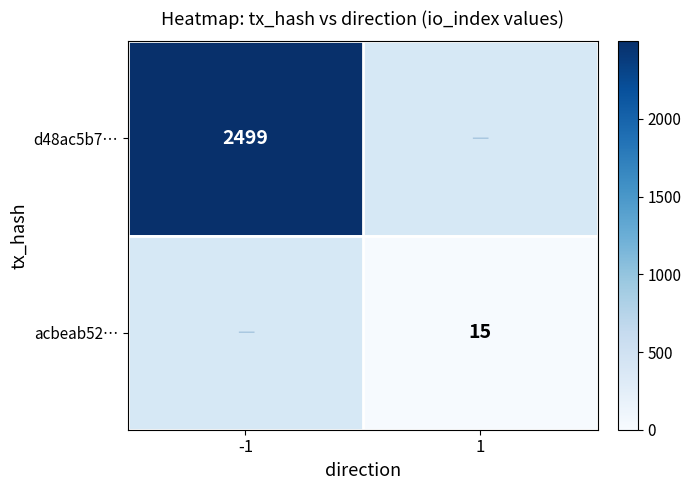

True or false: d48ac5b7… has a value of 2499 at -1.

True